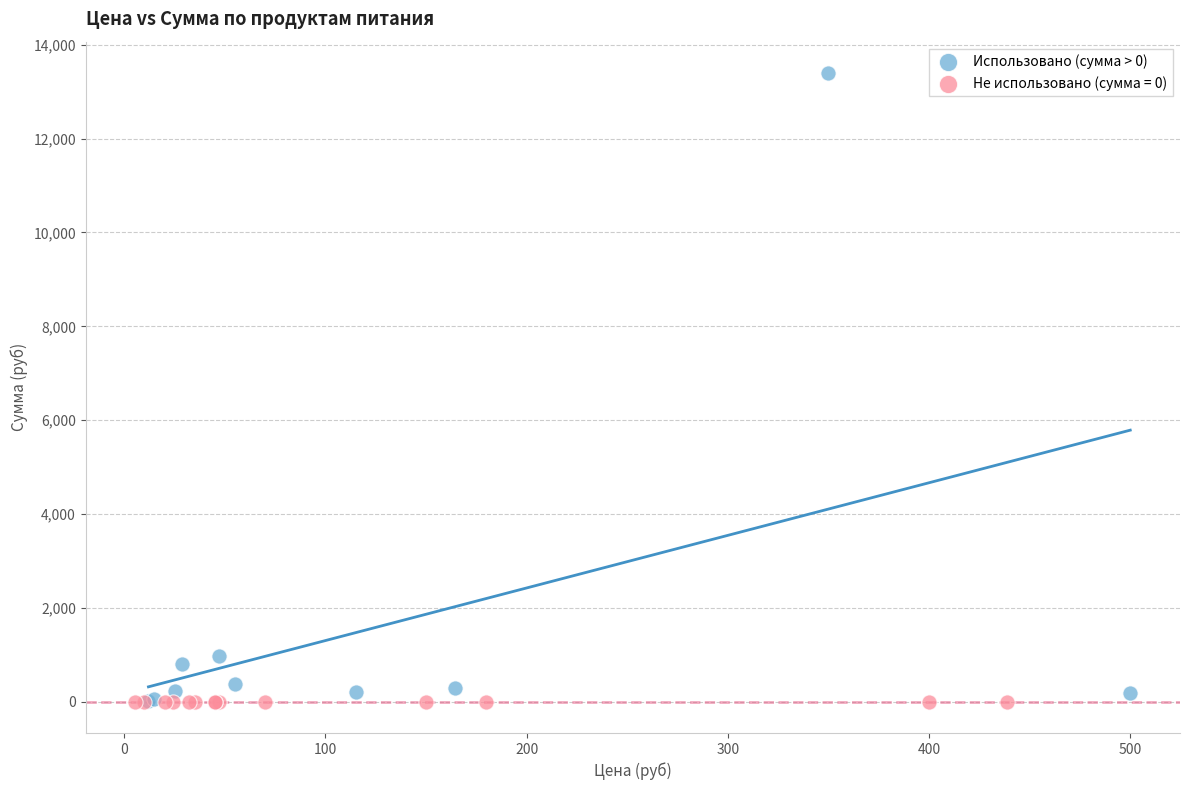

Which series reaches the maximum Y coordinate?

Использовано (сумма > 0)